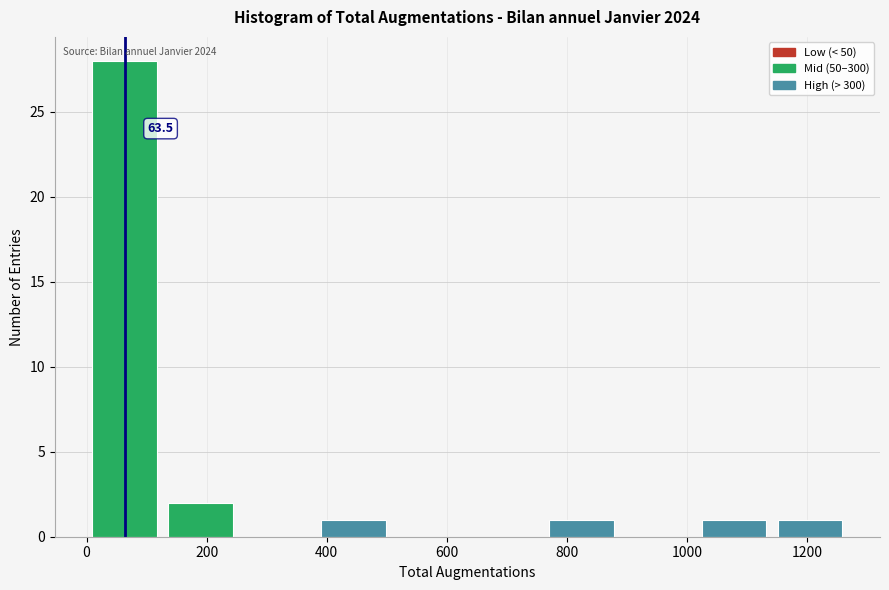

Over which range of the x-axis is the bar tallest?

0 to 120